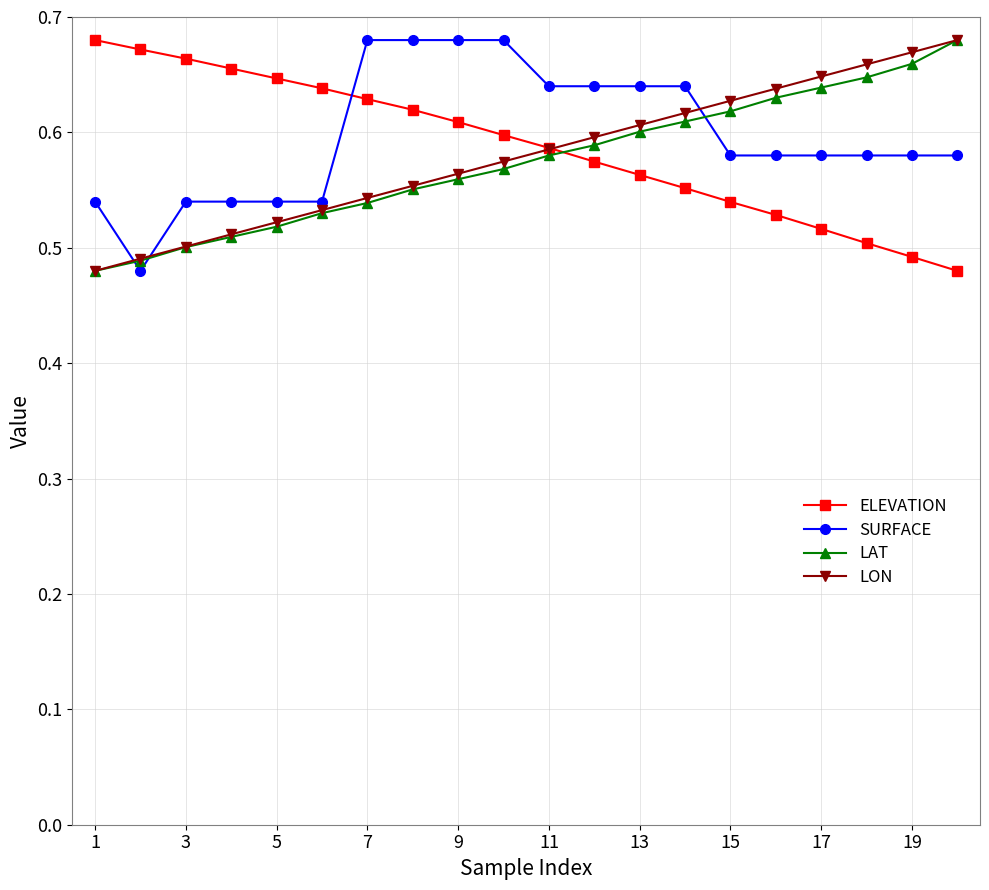

Count the LAT values in the range 0 to 1.

20